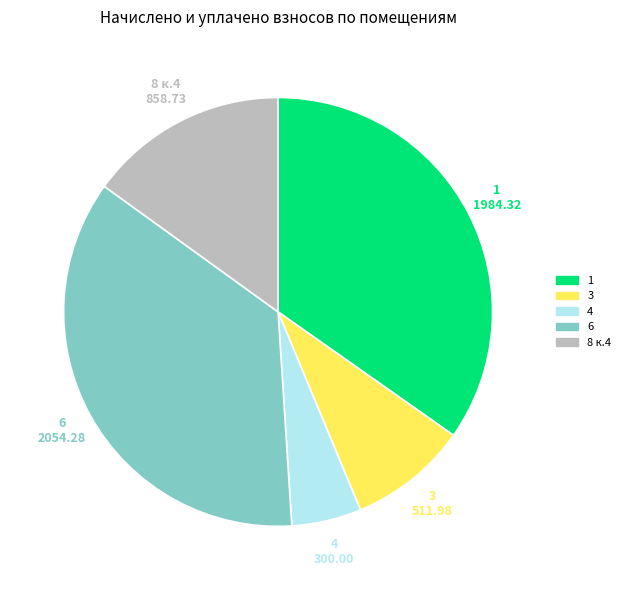

Is there any slice that represents more than half of the pie?

No